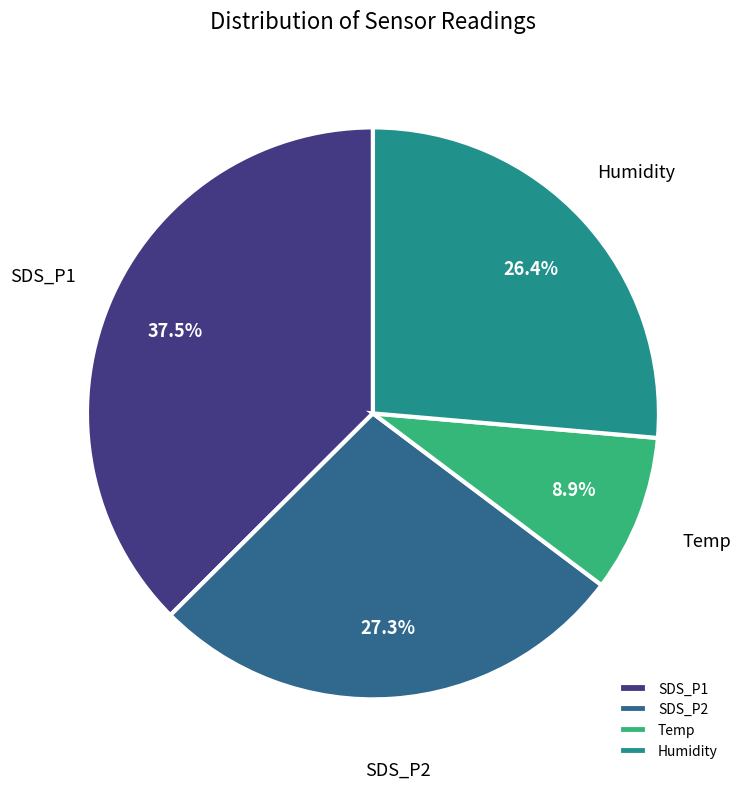

Is Temp the majority of the pie?

No